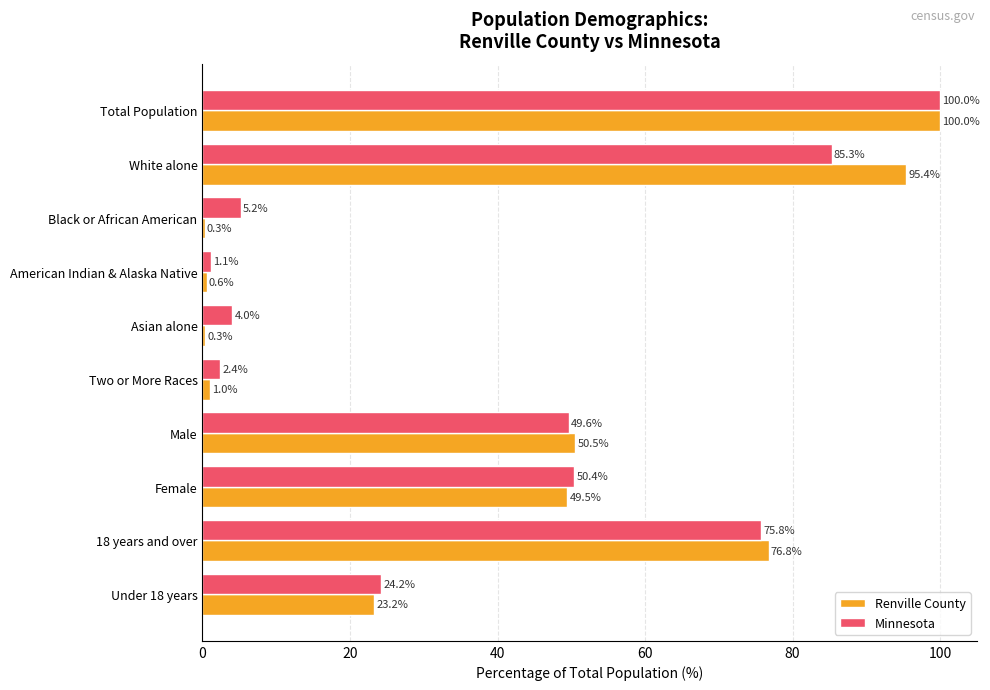

Between Asian alone and Two or More Races, which series saw the biggest shift?

Minnesota